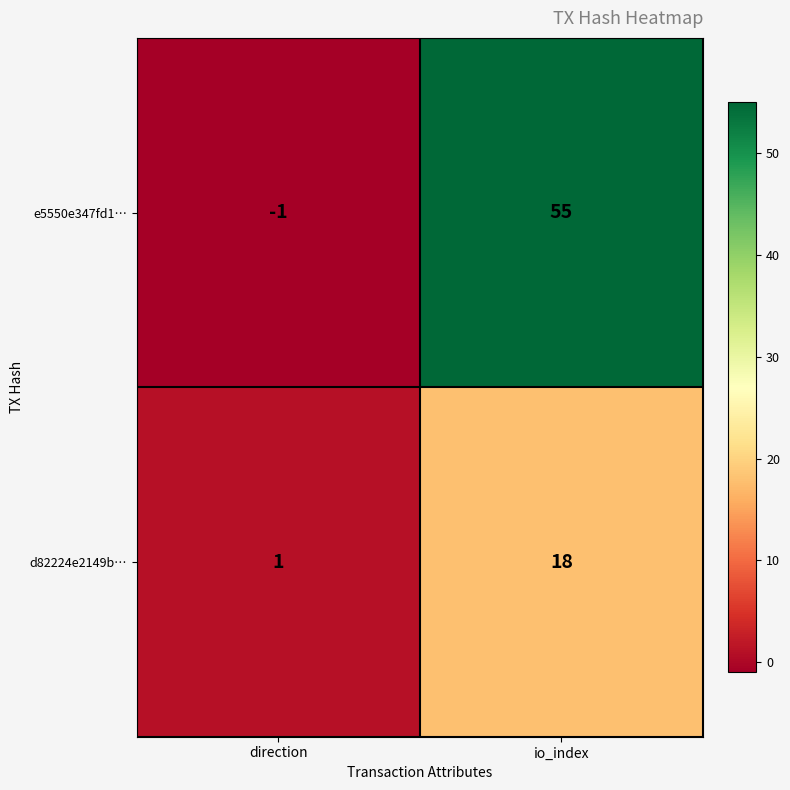

Reading left to right, what are all the values shown in this chart?

e5550e347fd1…: -1	55
d82224e2149b…: 1	18